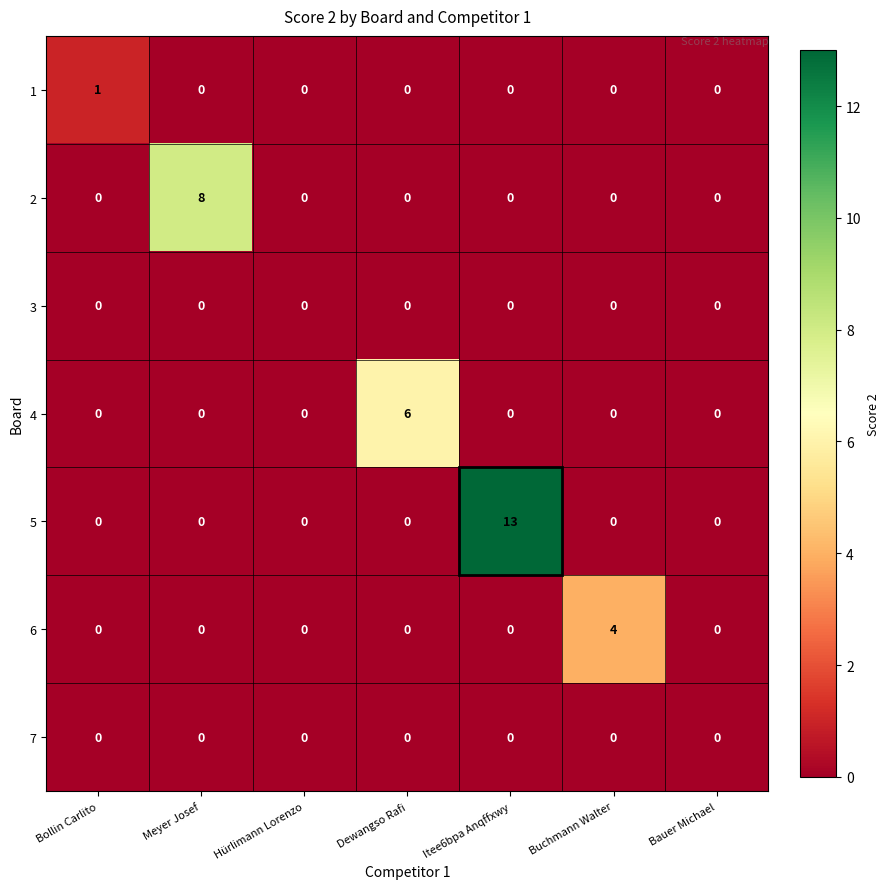

Which series changed the most between Buchmann Walter and Bauer Michael?

6